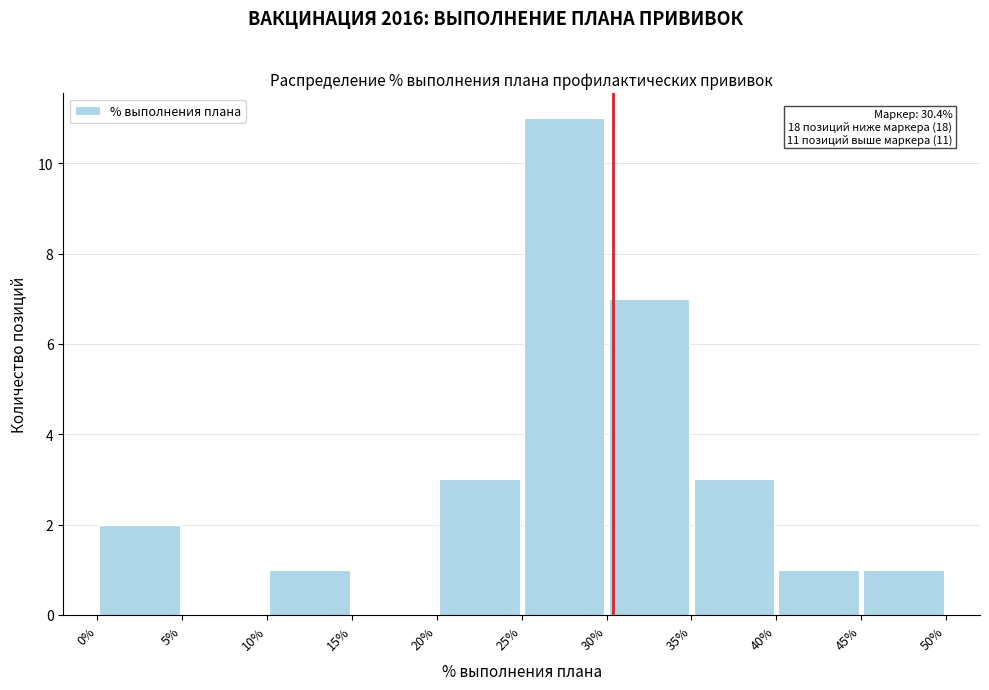

Which range on the x-axis has the tallest bar?

25% to 30%